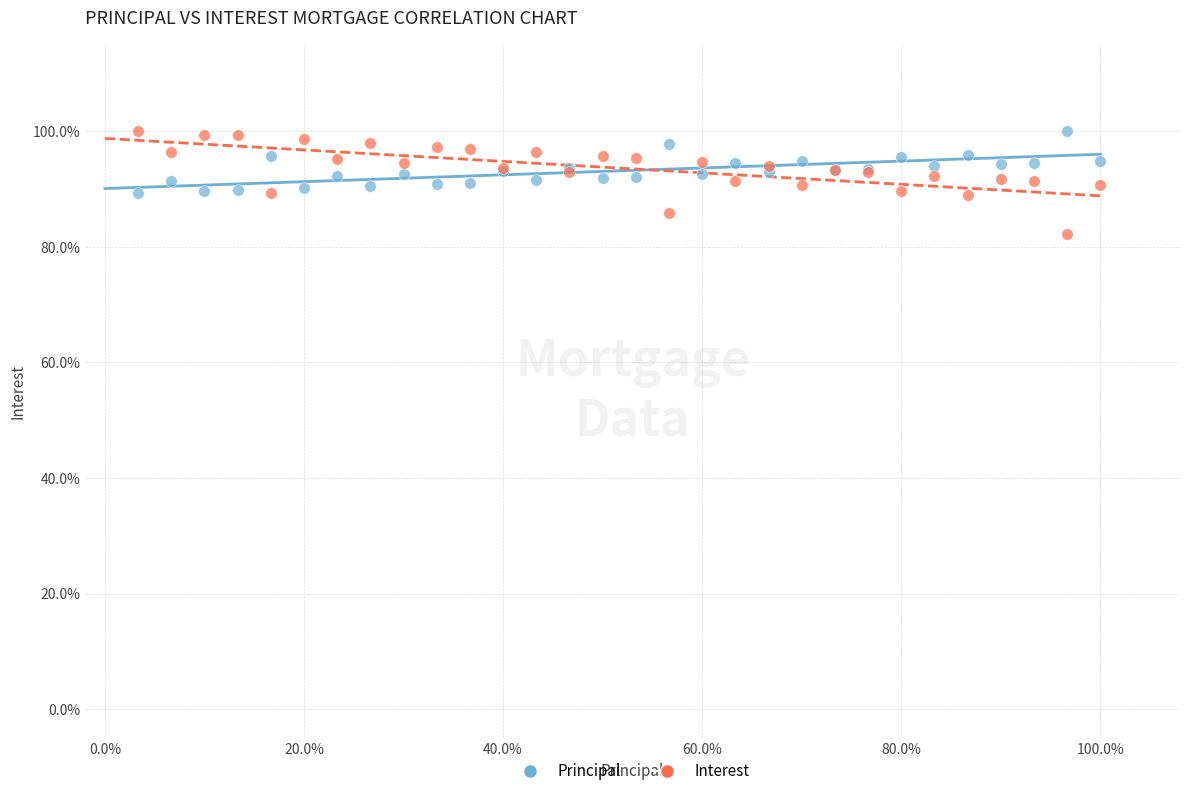

Which series has the widest spread of Y values?

Interest